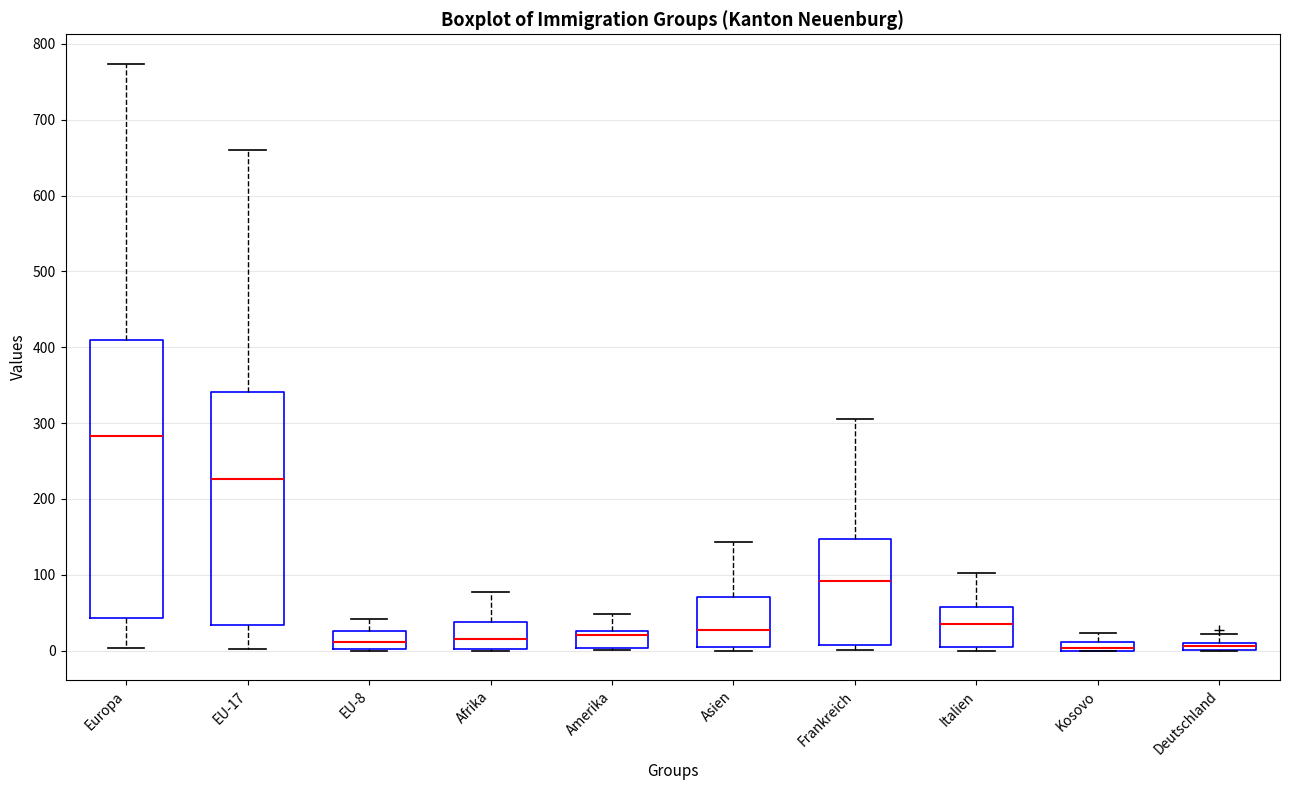

Which box is the tallest, from its lower edge to its upper edge?

Europa